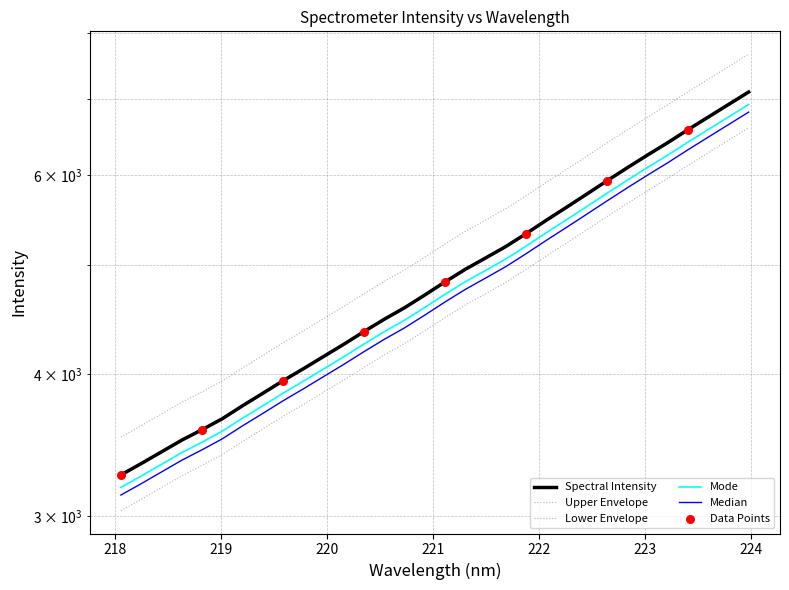

What is the ratio of the value at 219.7801 to the value at 218.6332?

1.2